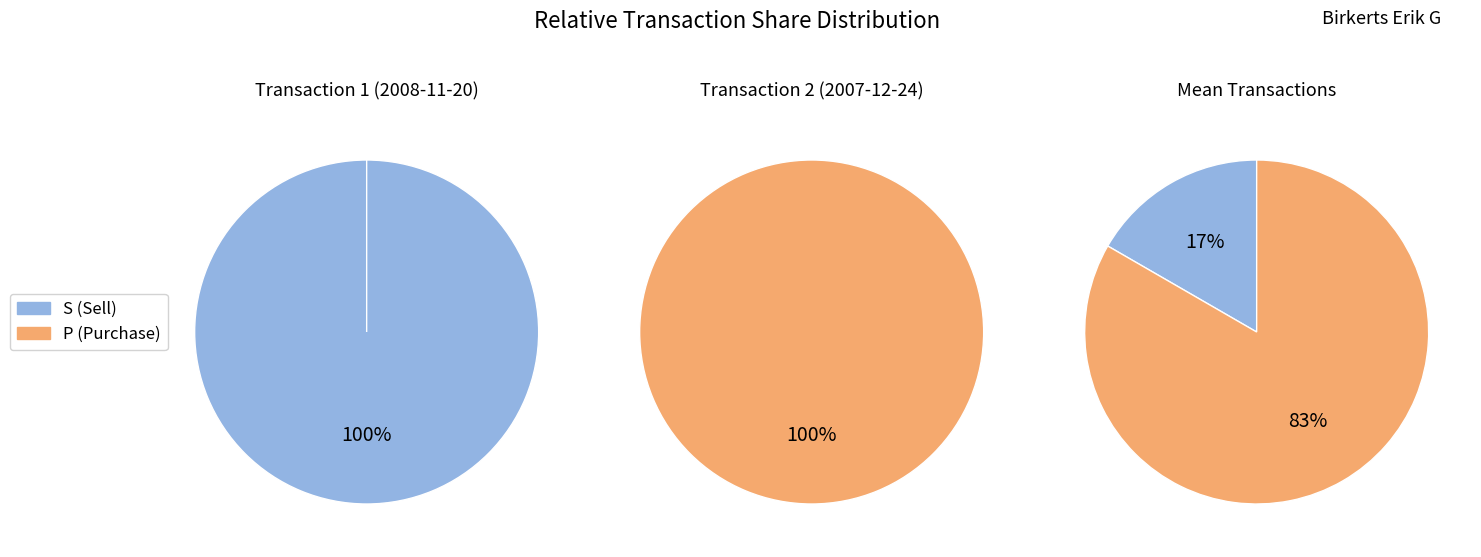

How many segments does this pie chart have?

2